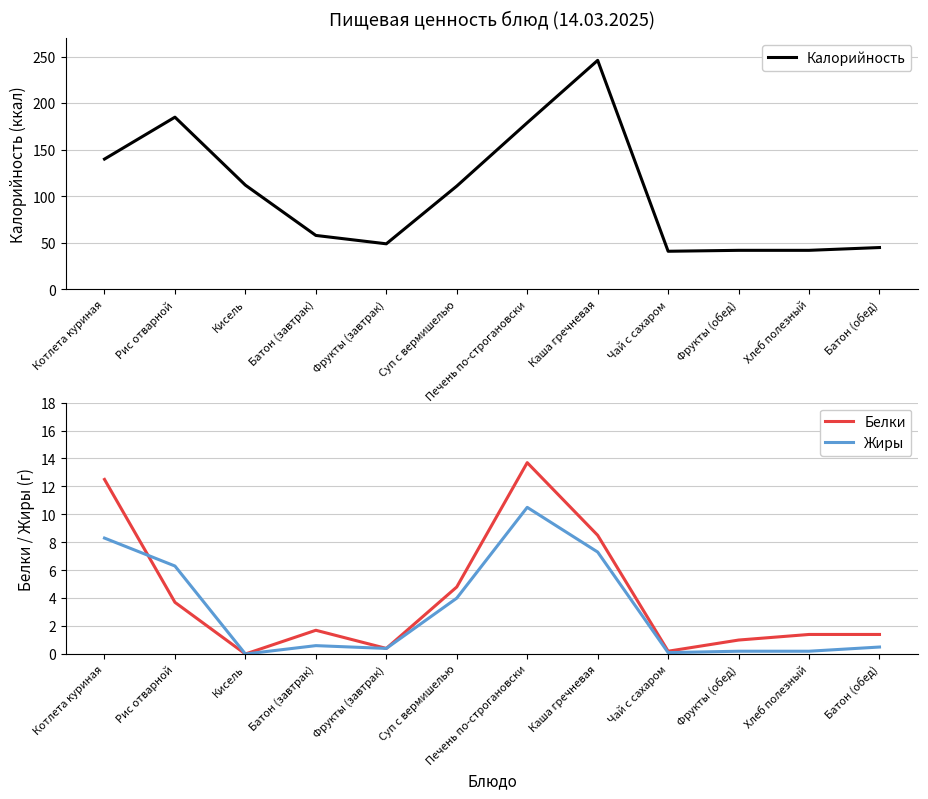

How many categories are shown in the chart?

12